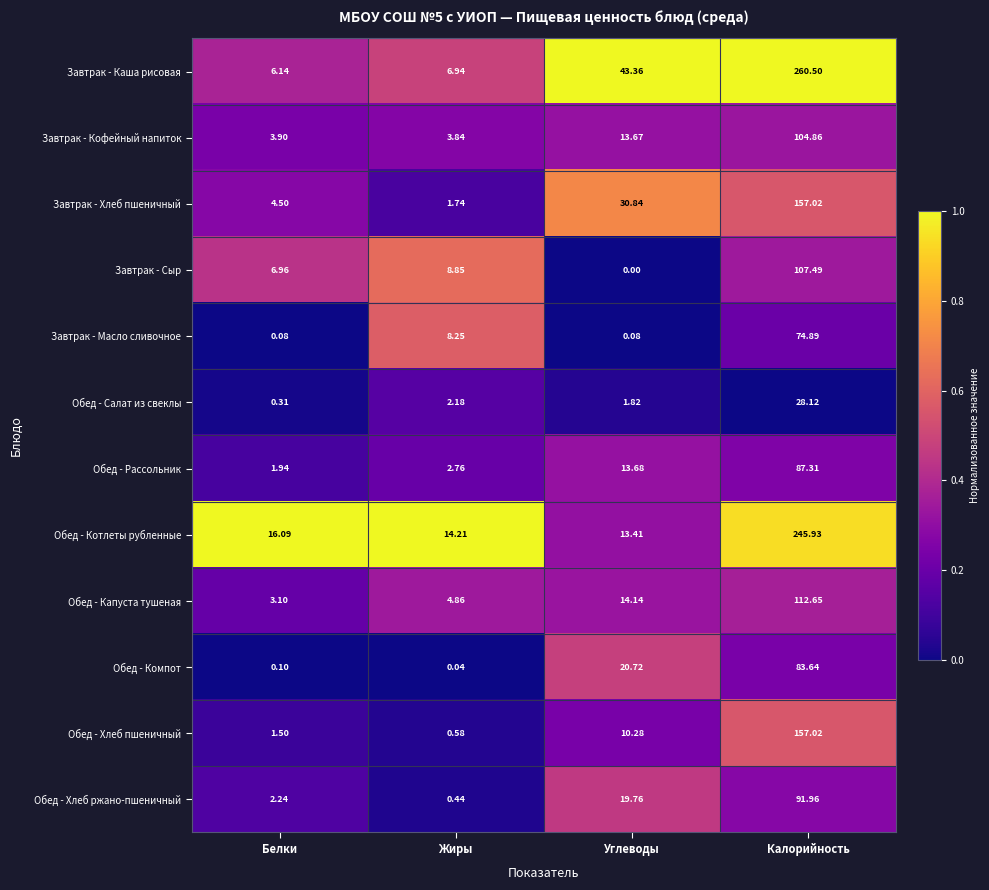

Which series has the largest total across all categories?

Завтрак - Каша рисовая